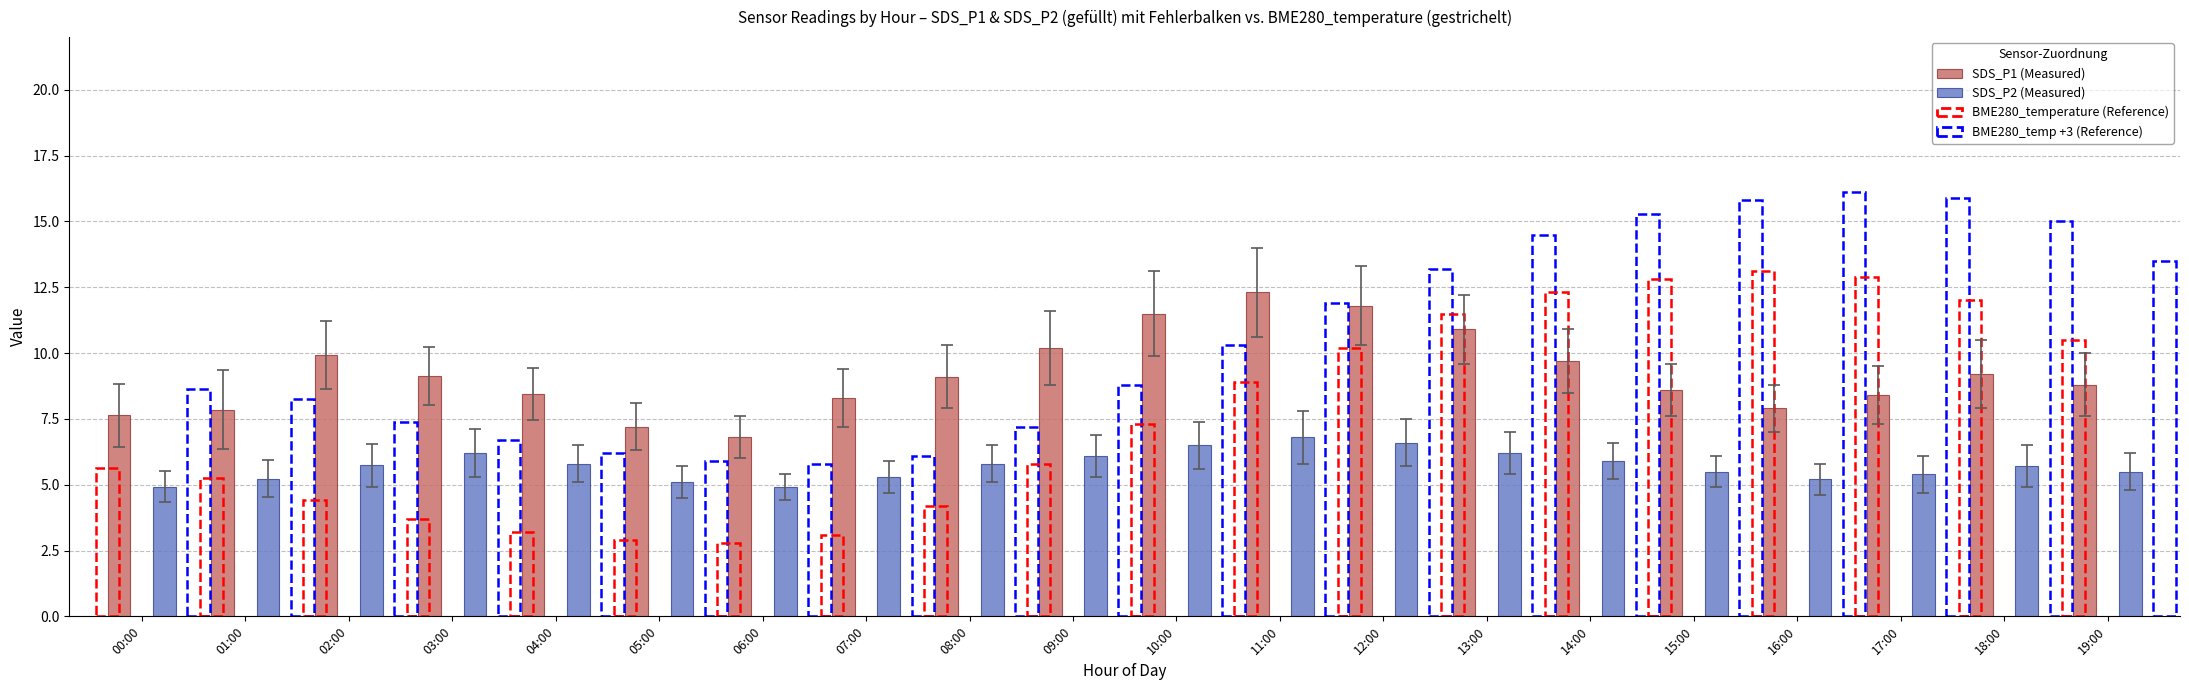

What is the minimum value for SDS_P1 (Measured)?

6.8